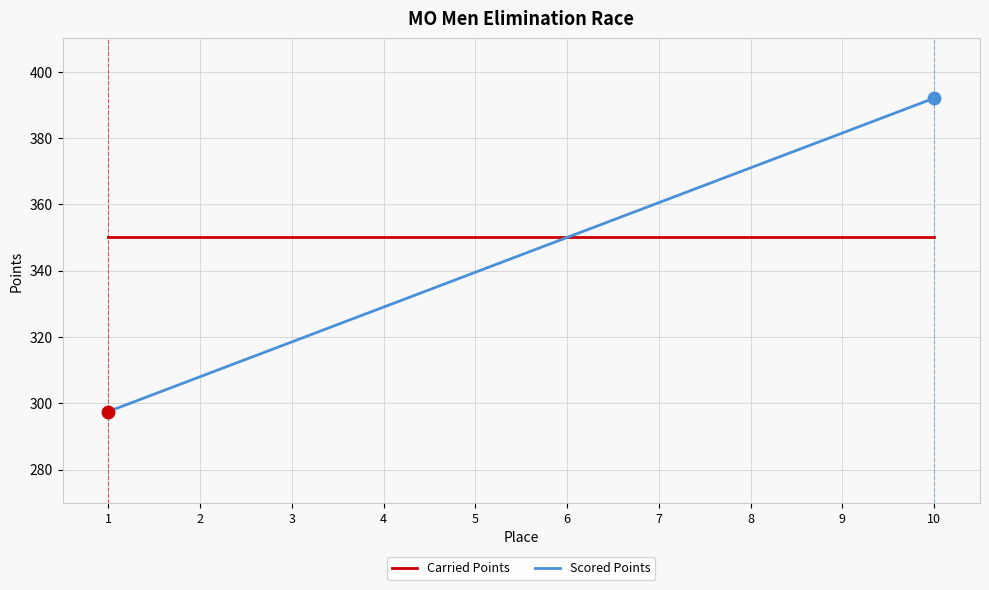

Which series has the largest range (max minus min)?

Scored Points